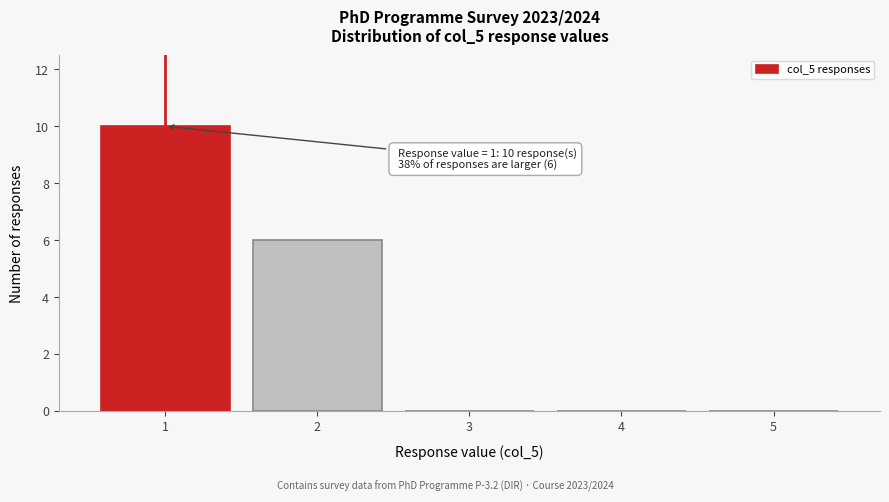

Reading left to right, transcribe all the data shown in this chart.

1=10	2=6	3=0	4=0	5=0